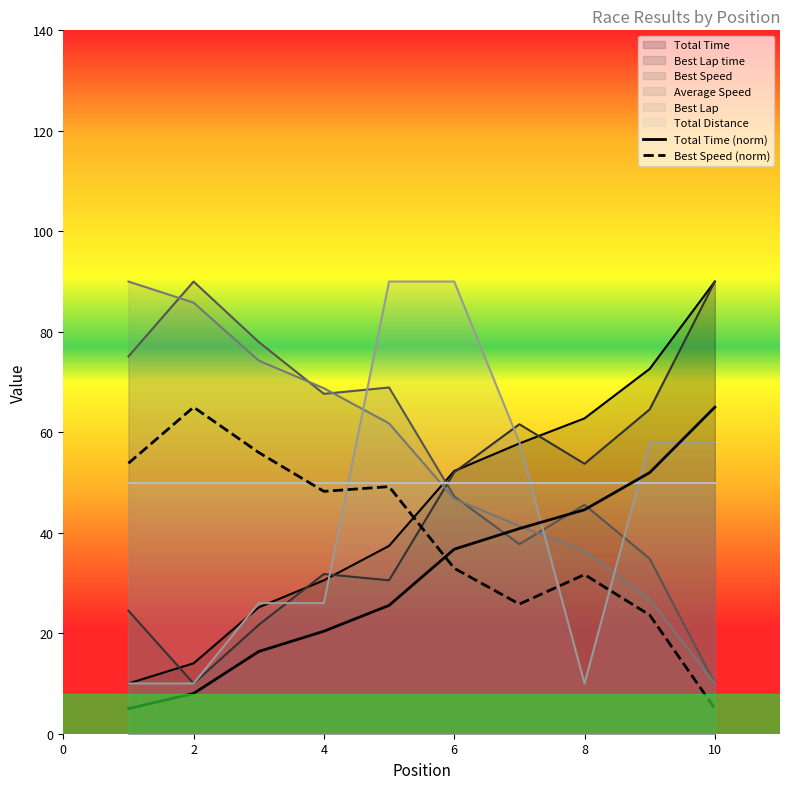

In Best Lap time, how many points are lower than both neighbors (excluding endpoints)?

3